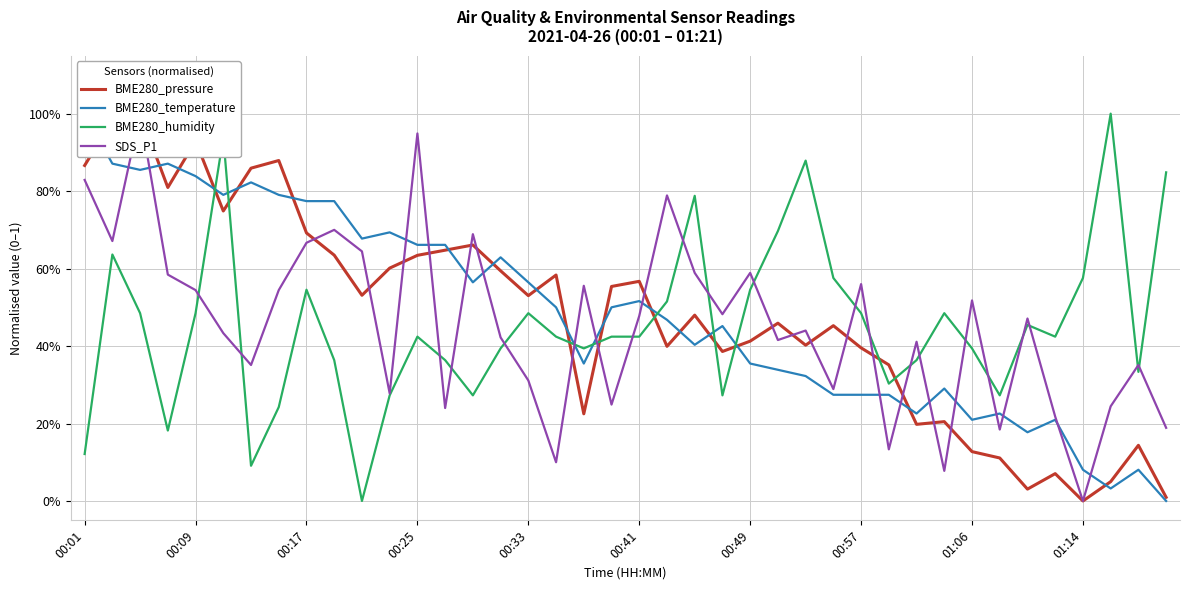

Read the BME280_temperature value at 00:25.

0.7